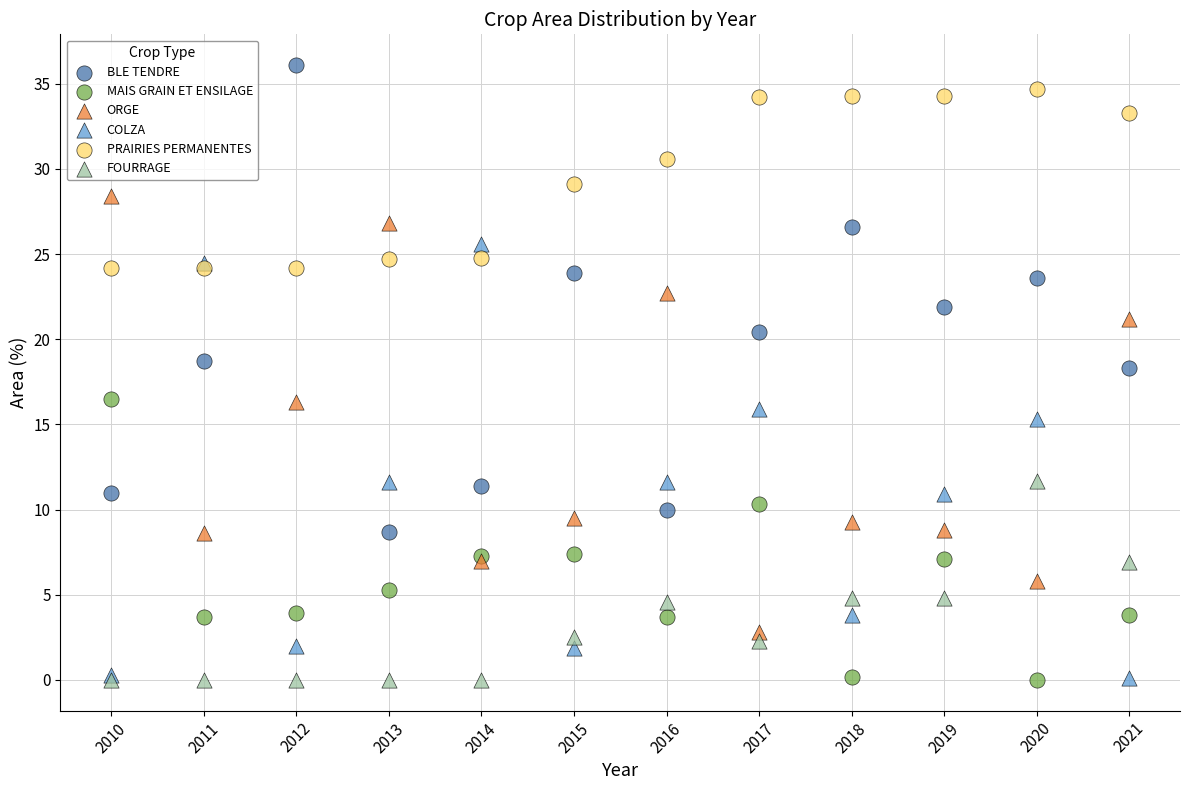

Which series has the widest spread of Y values?

BLE TENDRE